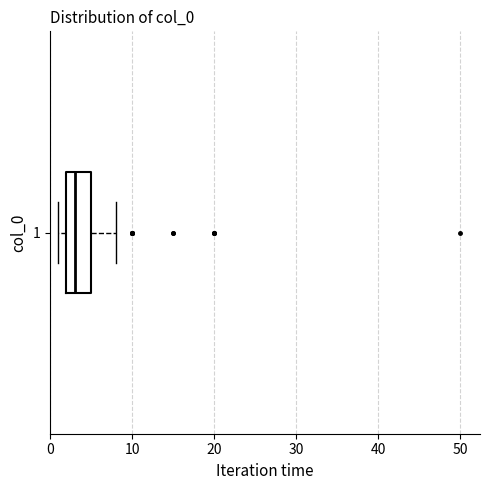

Read this box plot against the x-axis: the position of the median line, the range covered by the box, and the ends of both whiskers. The values are not printed on the chart, so give them approximately, as read against the axis.

median 3, box 2 to 5, whiskers 1 to 8